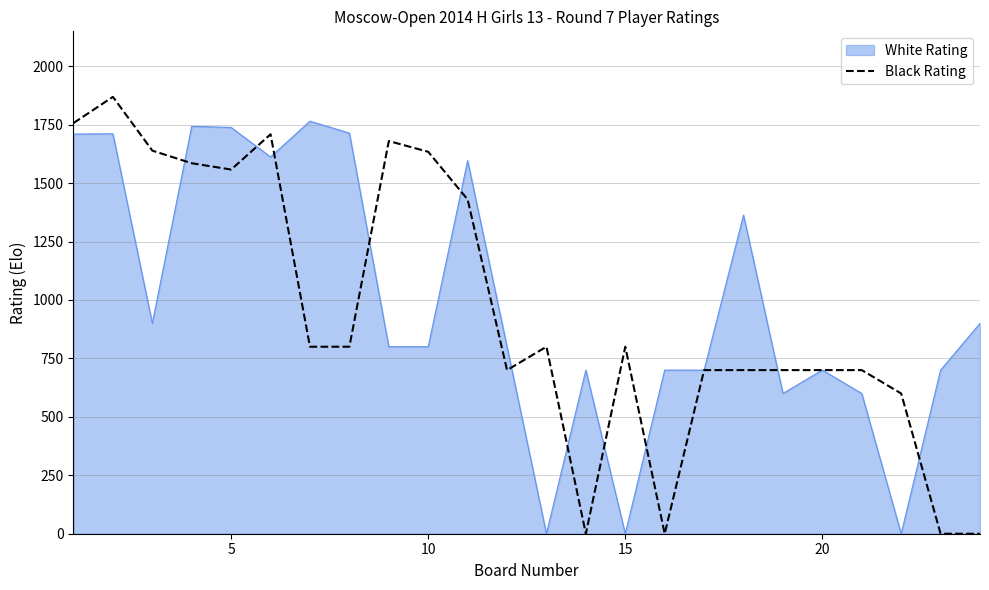

What is the maximum value shown in the chart?

1869